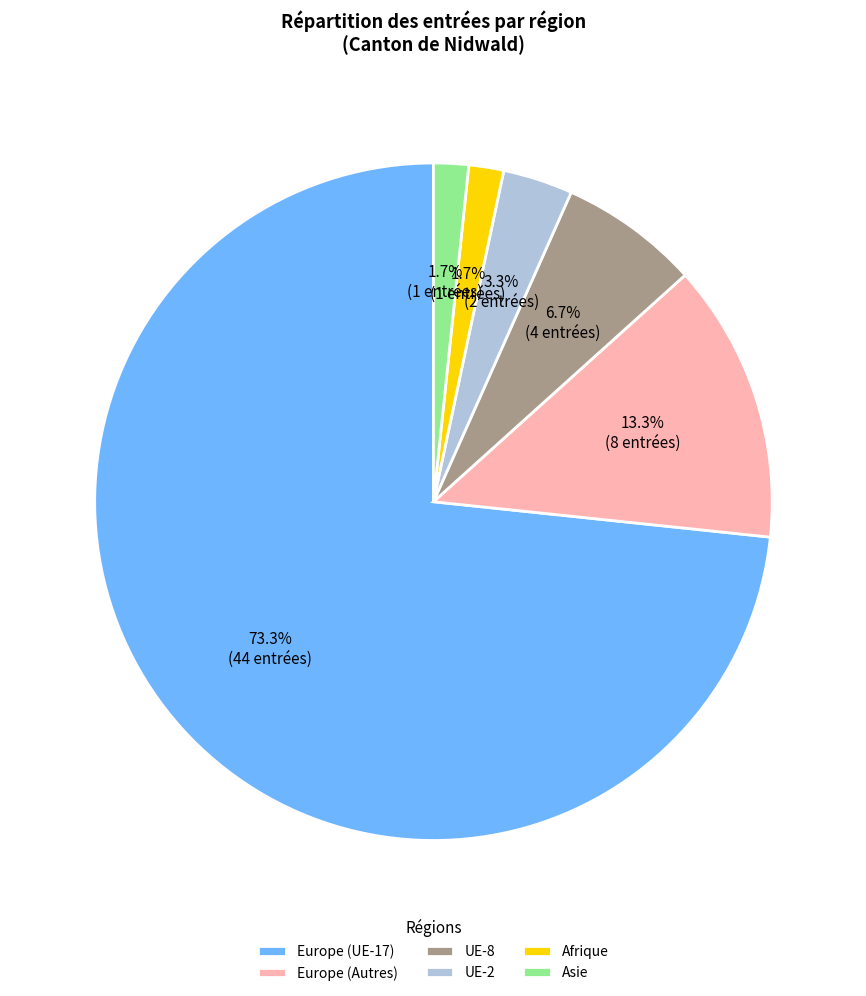

Do Asie and Europe (Autres) together represent more than half of the pie?

No